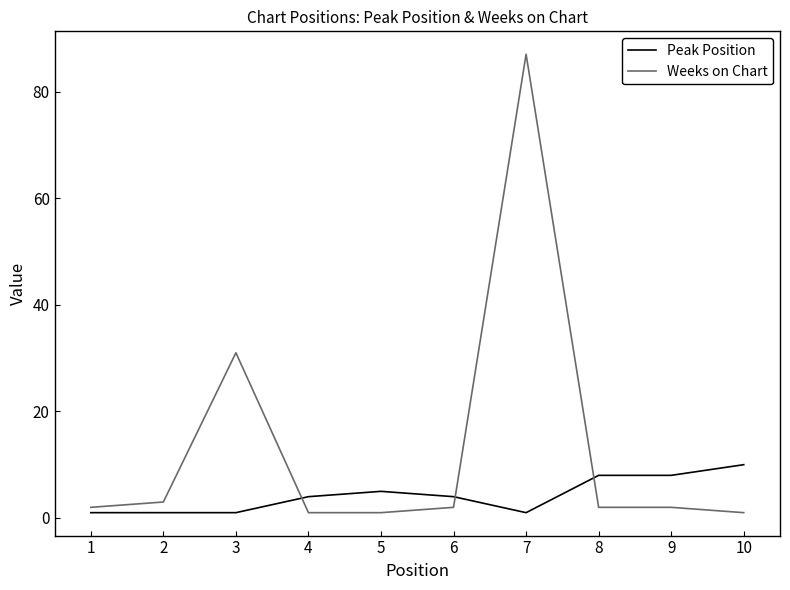

True or false: Weeks on Chart and Peak Position cross at least once.

True